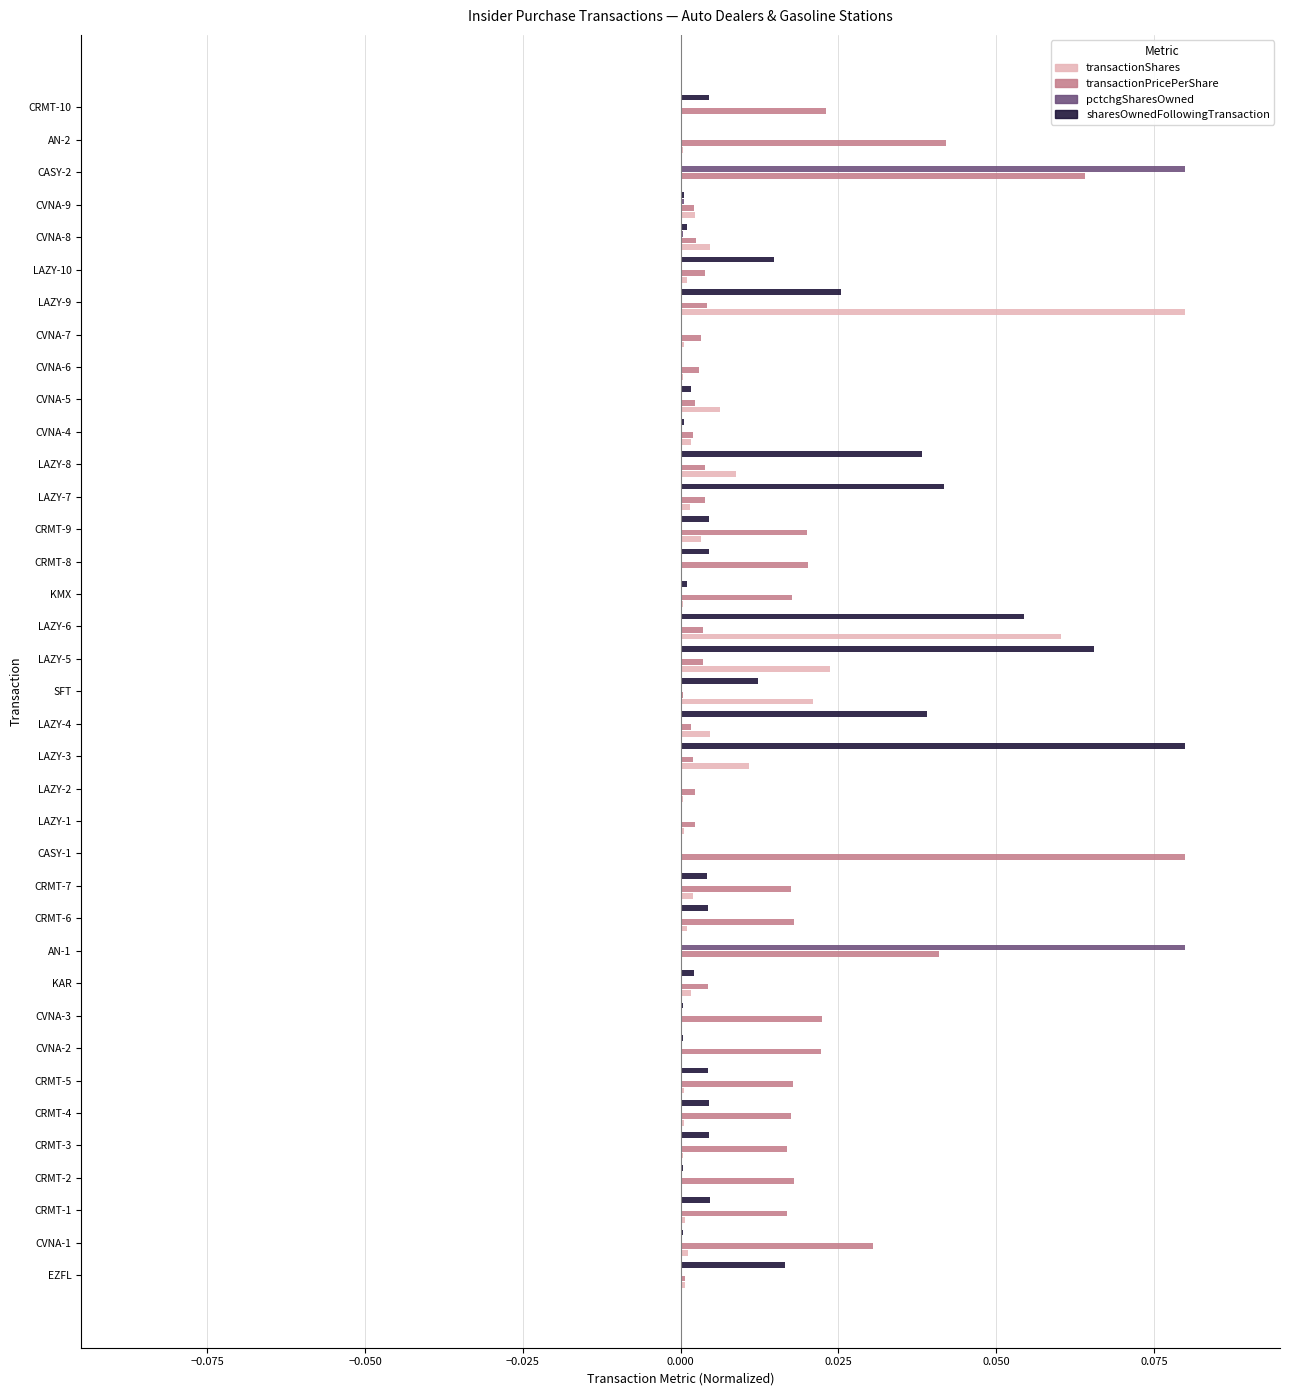

Between EZFL and LAZY-7, which series saw the biggest shift?

sharesOwnedFollowingTransaction